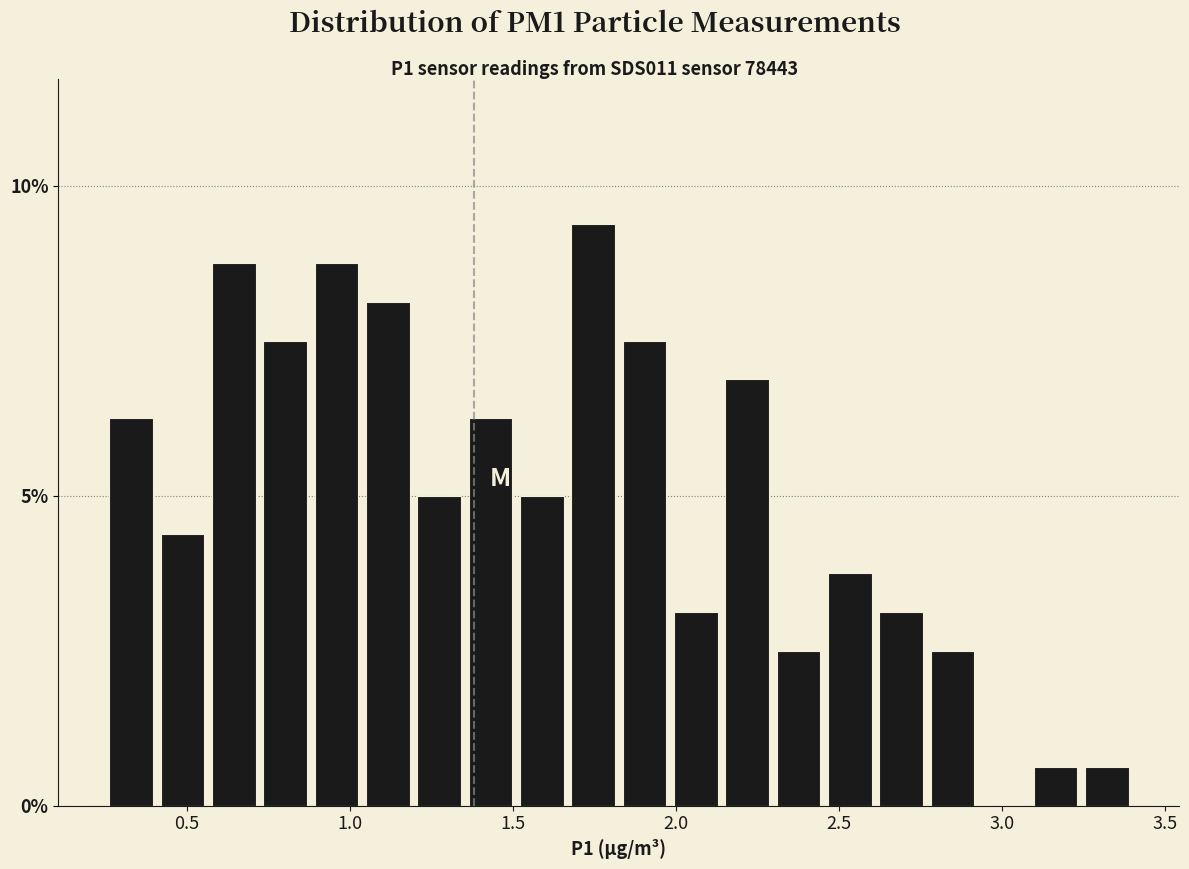

Read against the x-axis, roughly where is the centre of the tallest bar?

1.75